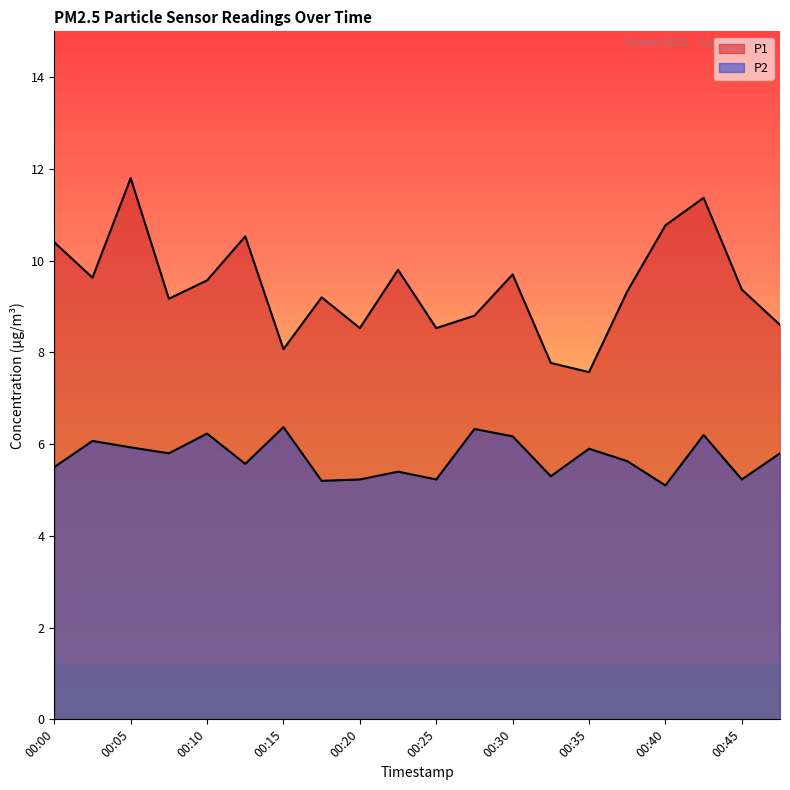

Is it true that P2 equals 2.2 at 00:45?

False